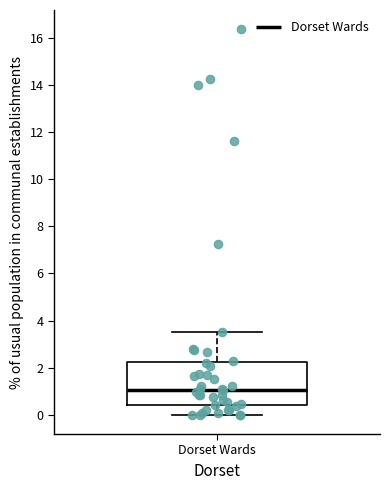

Transcribe this box plot: give where the median line is, the range the box spans, and where the two whiskers end, as read against the y-axis. The values are not printed on the chart, so give them approximately, as read against the axis.

median 1.0, box 0.4 to 2.2, whiskers 0.0 to 3.6